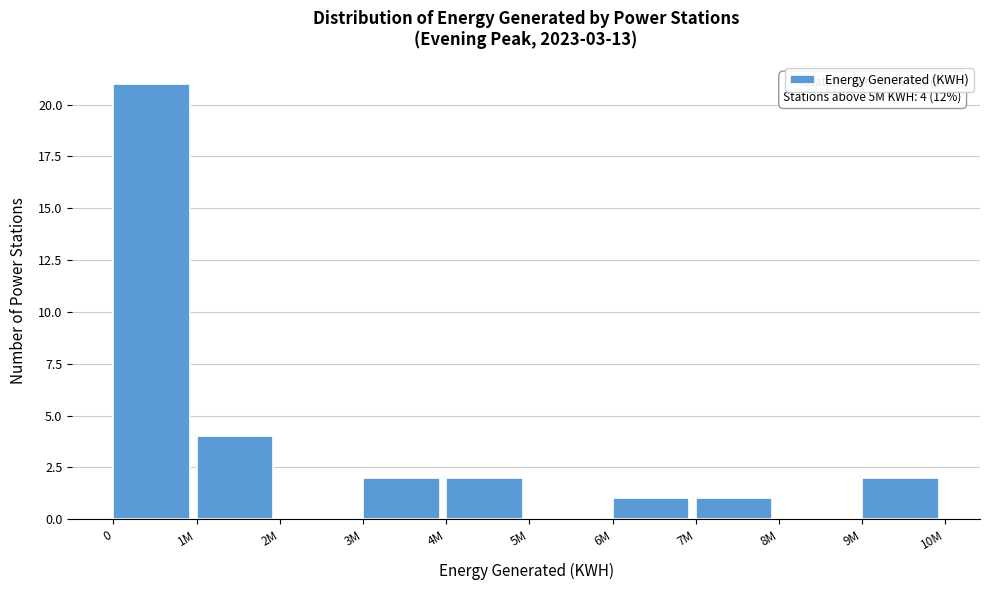

Reading left to right, list all the values displayed in this chart.

0=21	1M=4	2M=0	3M=2	4M=2	5M=0	6M=1	7M=1	8M=0	9M=2